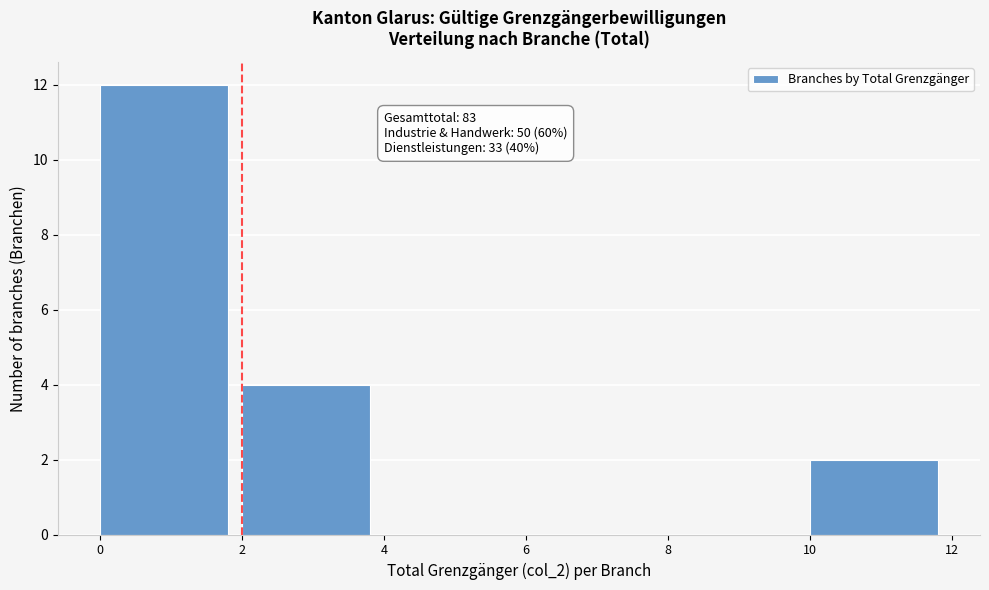

Which range on the x-axis has the tallest bar?

0 to 2